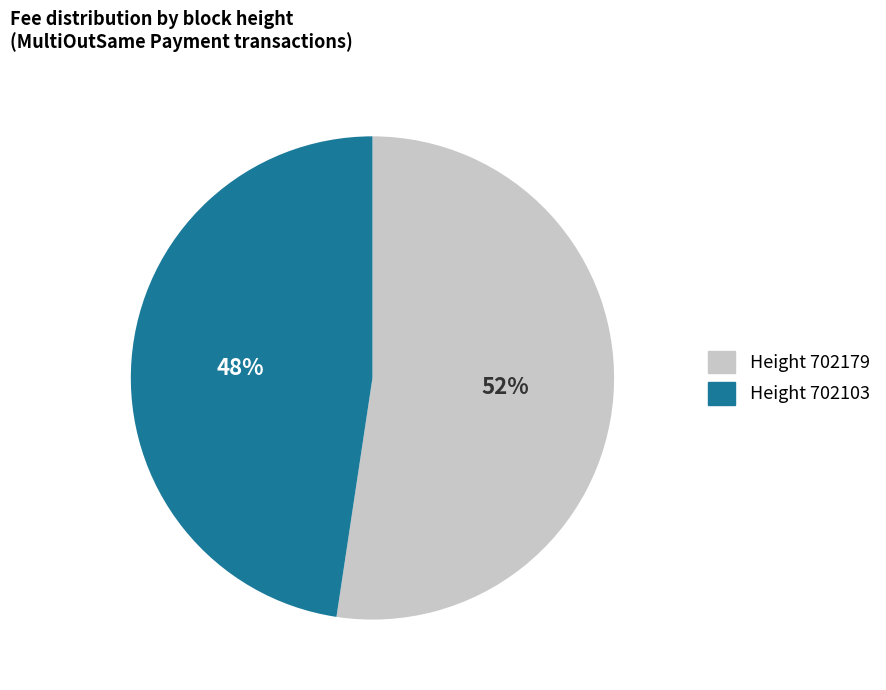

Count the number of slices in the pie.

2